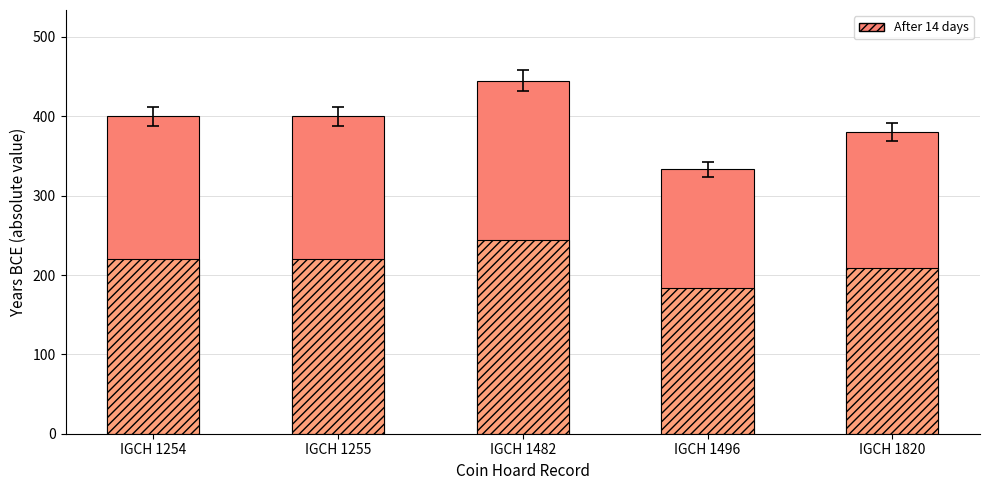

What value does the data have at IGCH 1482, to the nearest 10?

440